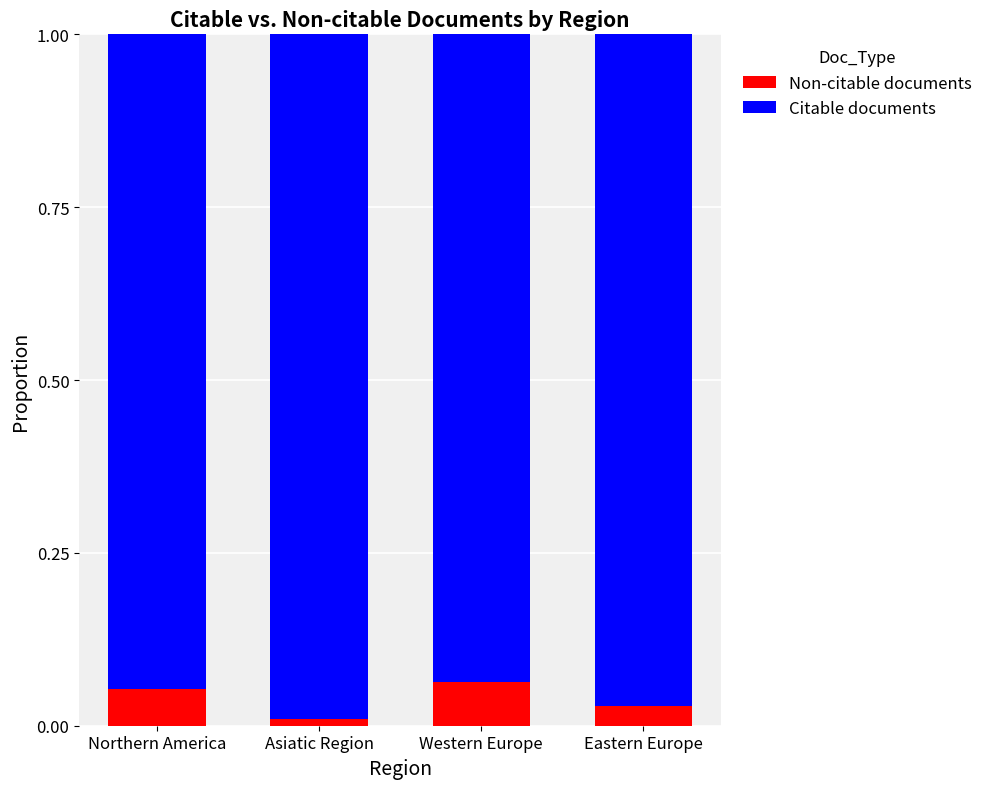

True or false: Non-citable documents has a value of 0.0 at Eastern Europe.

True